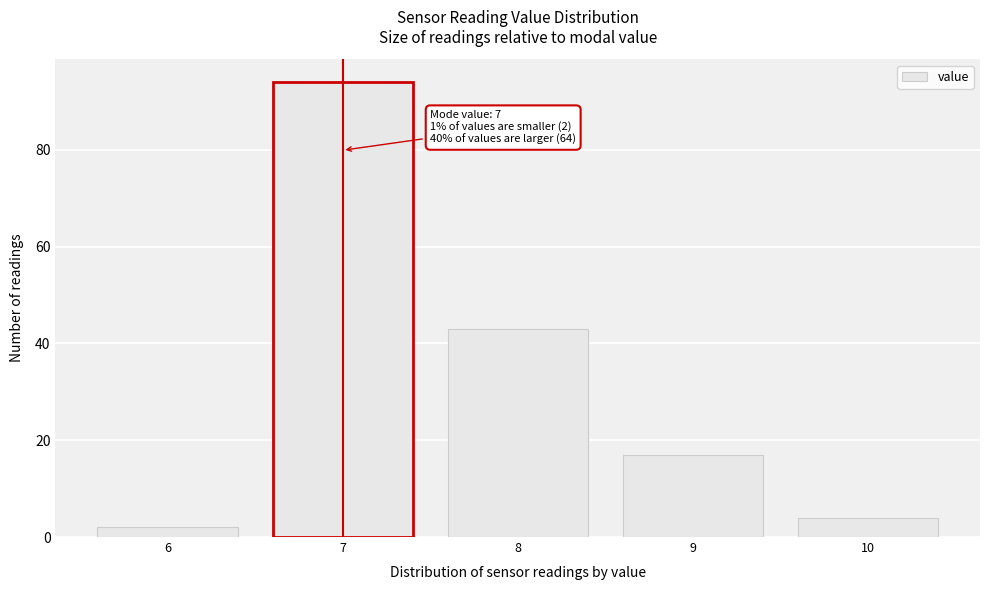

Which range on the x-axis has the tallest bar?

6.5 to 7.5